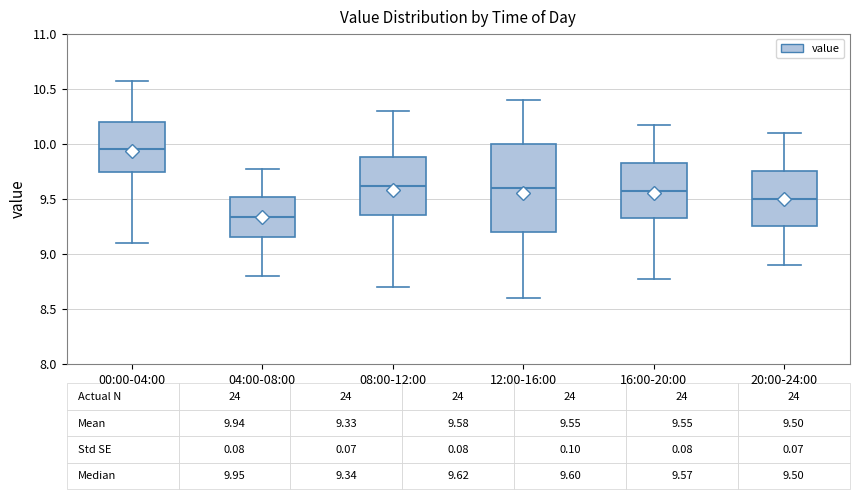

Which box has the highest median line?

00:00-04:00